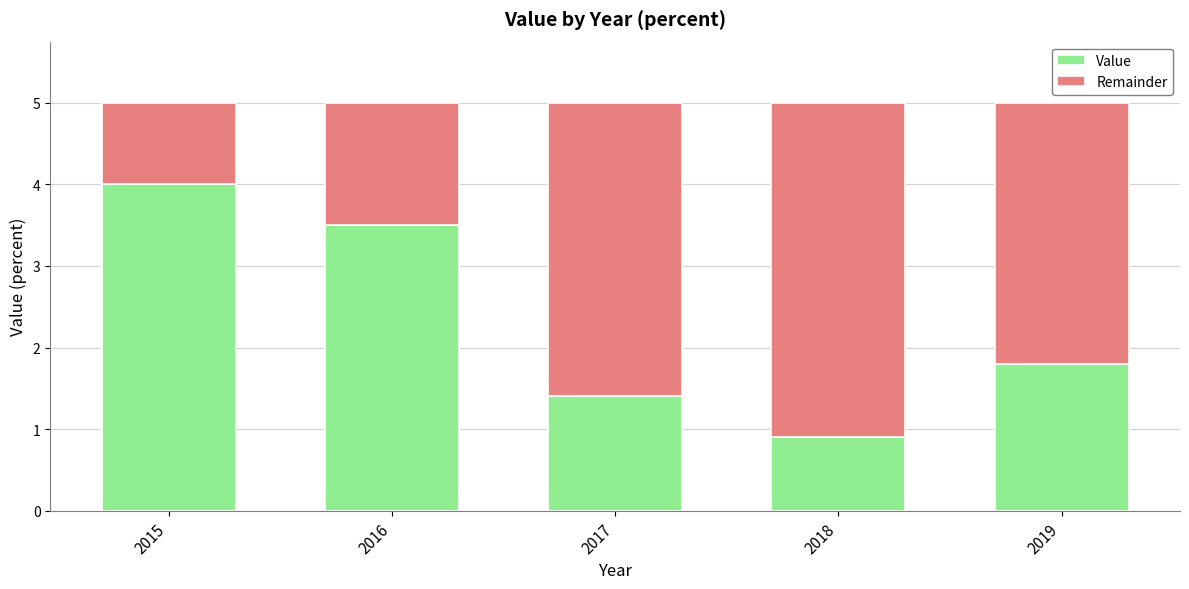

The Value series shows 1.8 at 2019. True or false?

True